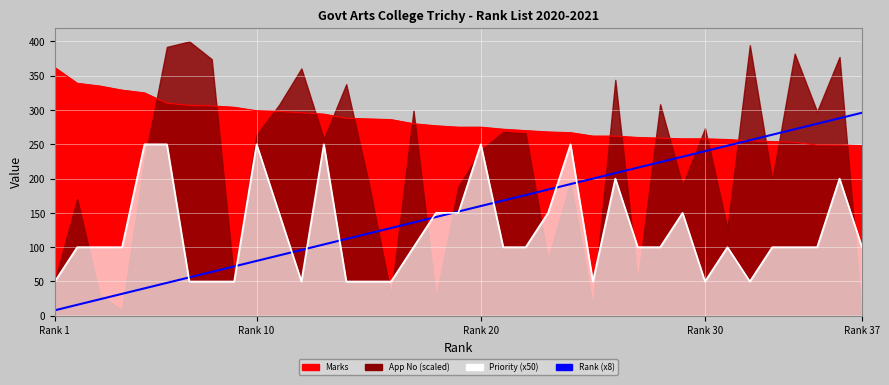

What is the minimum value shown in the chart?

8